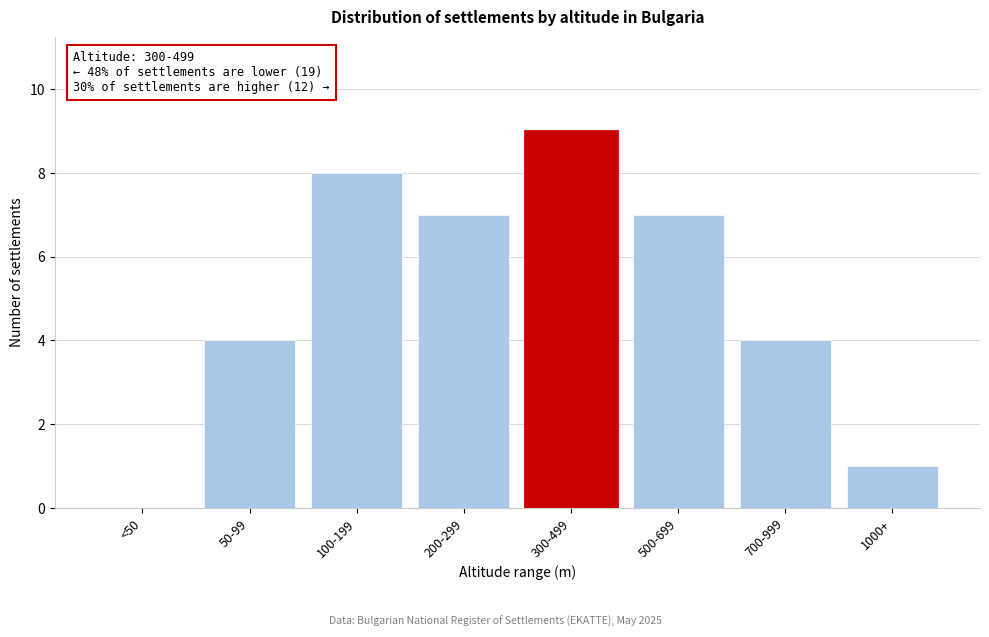

Reading left to right, what are all the values shown in this chart?

<50=0	50-99=4	100-199=8	200-299=7	300-499=9	500-699=7	700-999=4	1000+=1